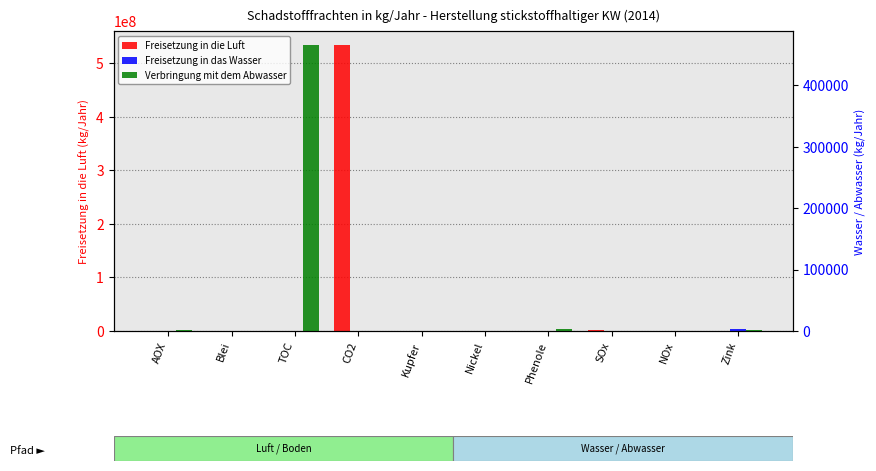

The Freisetzung in die Luft series shows 0 at Kupfer. True or false?

True